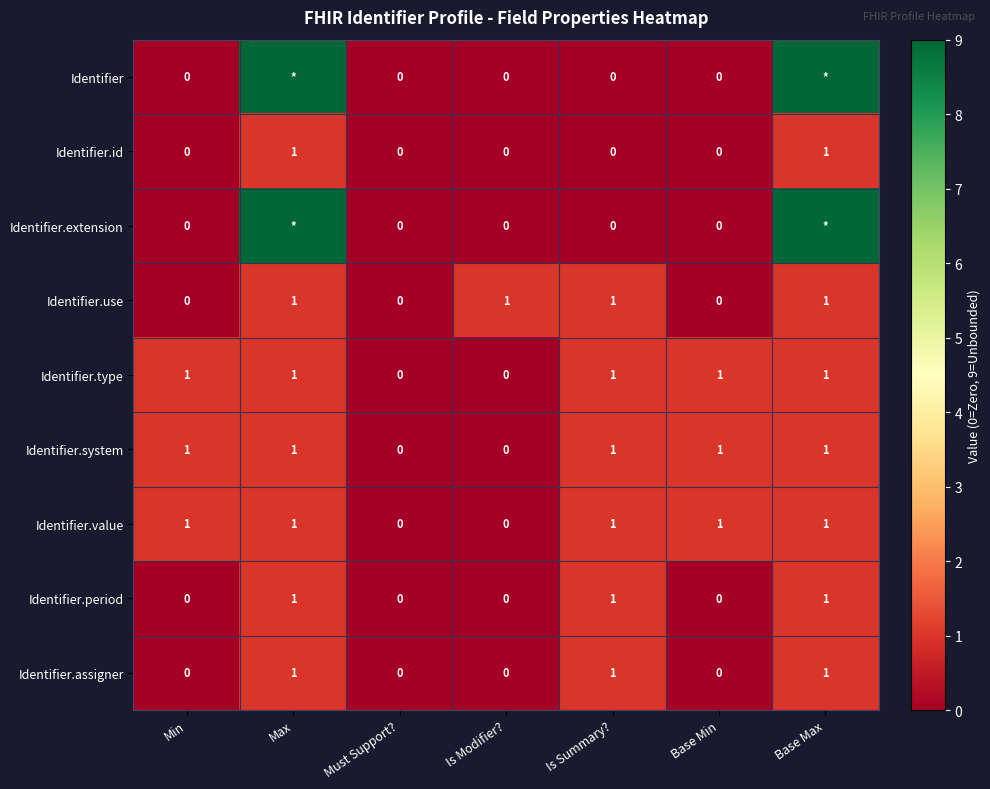

Count the Identifier.type values in the range 0 to 1.

7